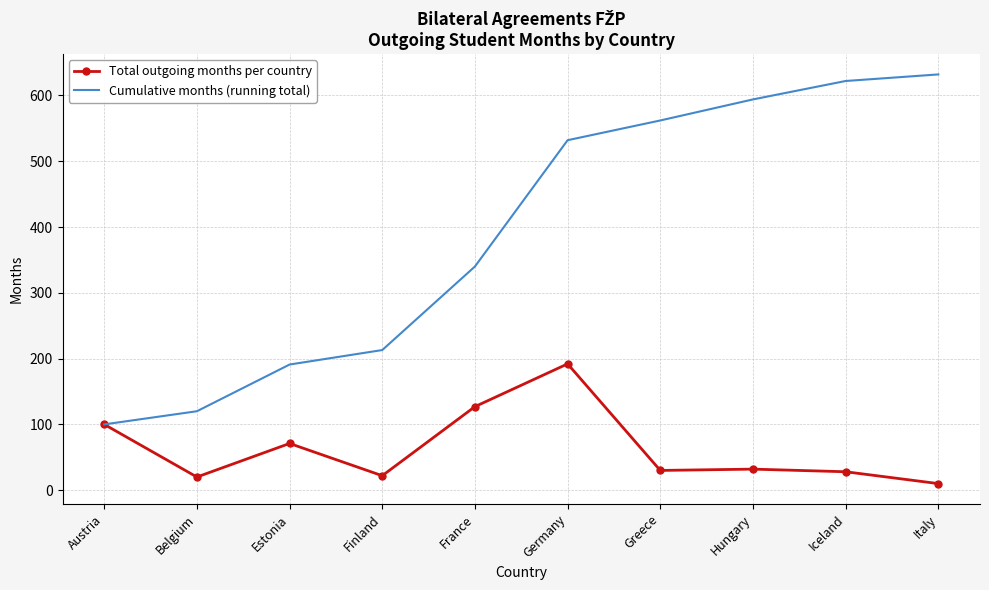

At which category is the sum across all series the highest?

Germany